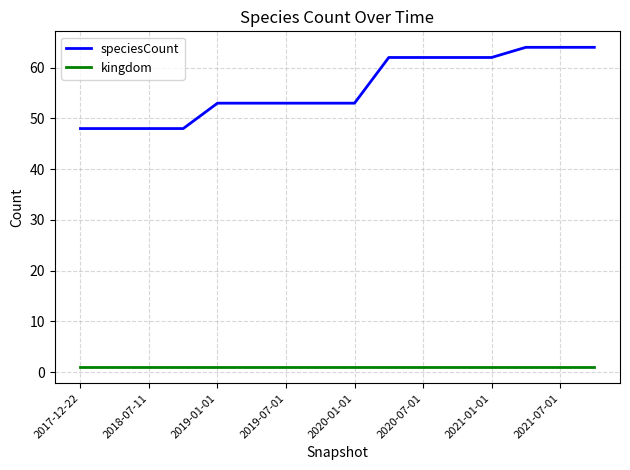

True or false: kingdom and speciesCount intersect in this chart.

False